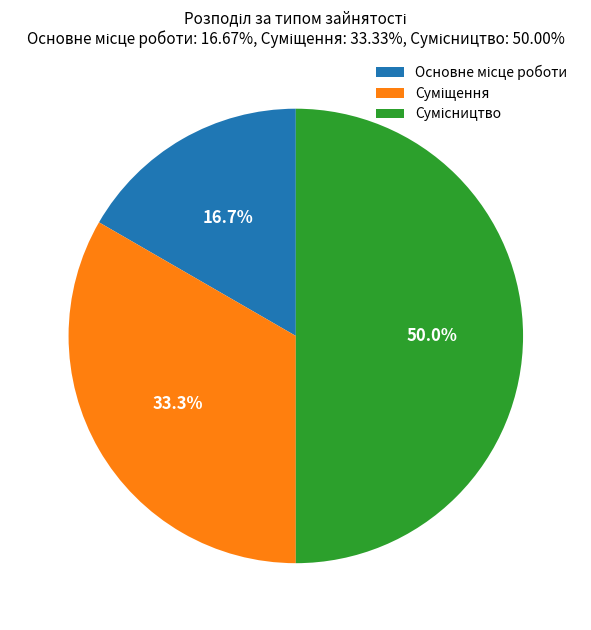

Which category has the smallest portion of the pie?

Основне місце роботи